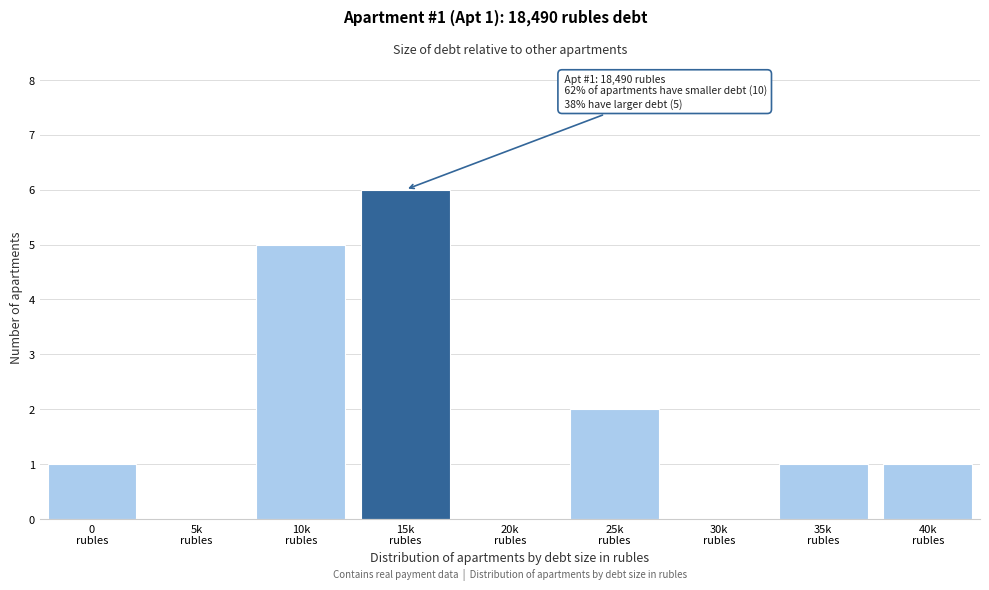

What is the sum of all values?

16